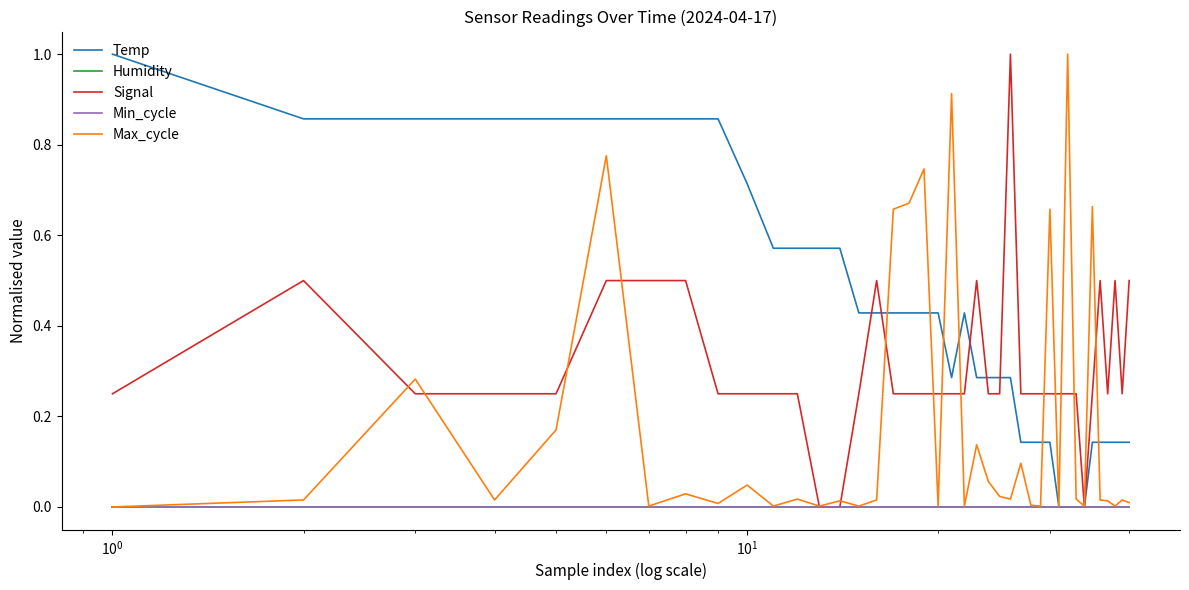

What is the greatest value displayed?

1.0